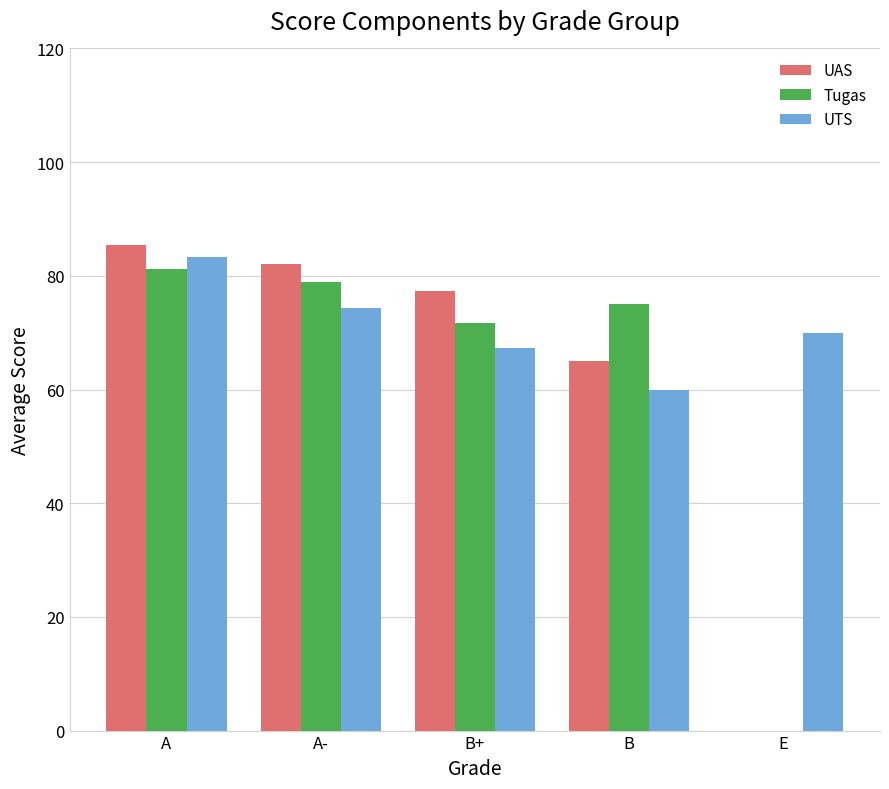

Does the chart contain stacked bars?

No